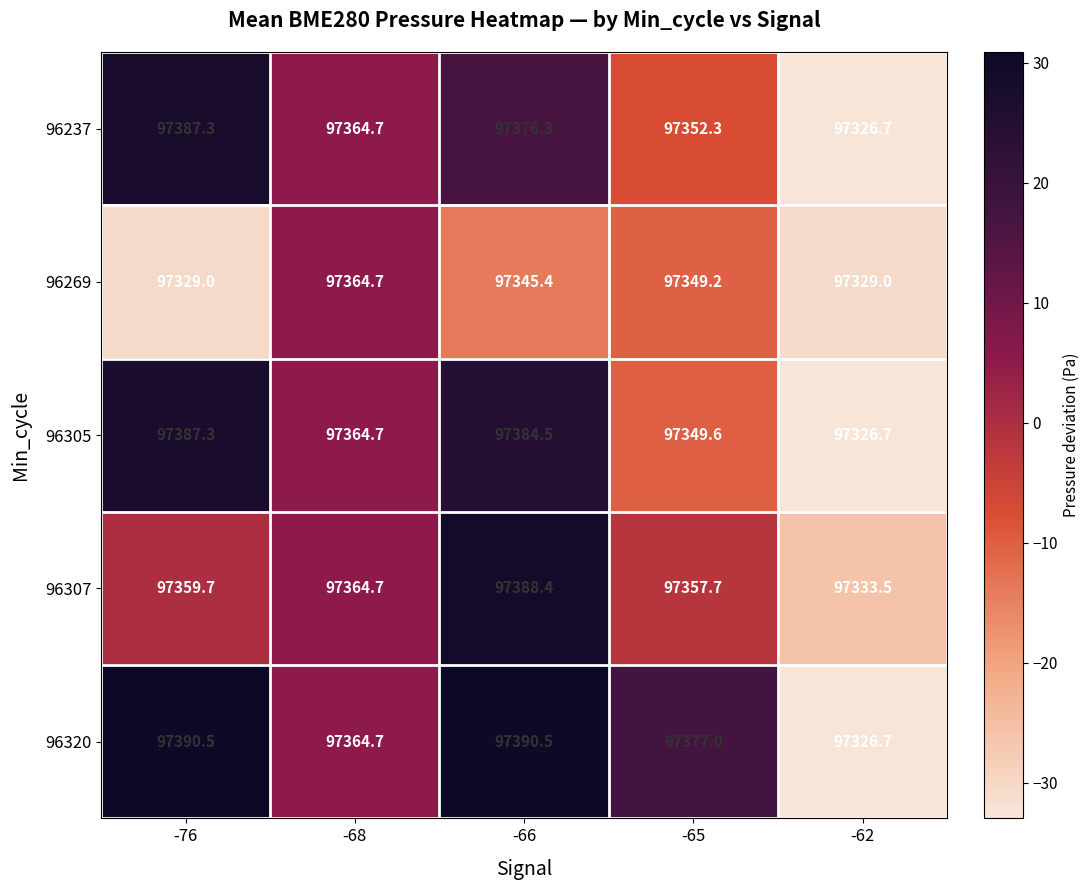

List the labels in order of 96237 value, largest first.

-76, -66, -68, -65, -62